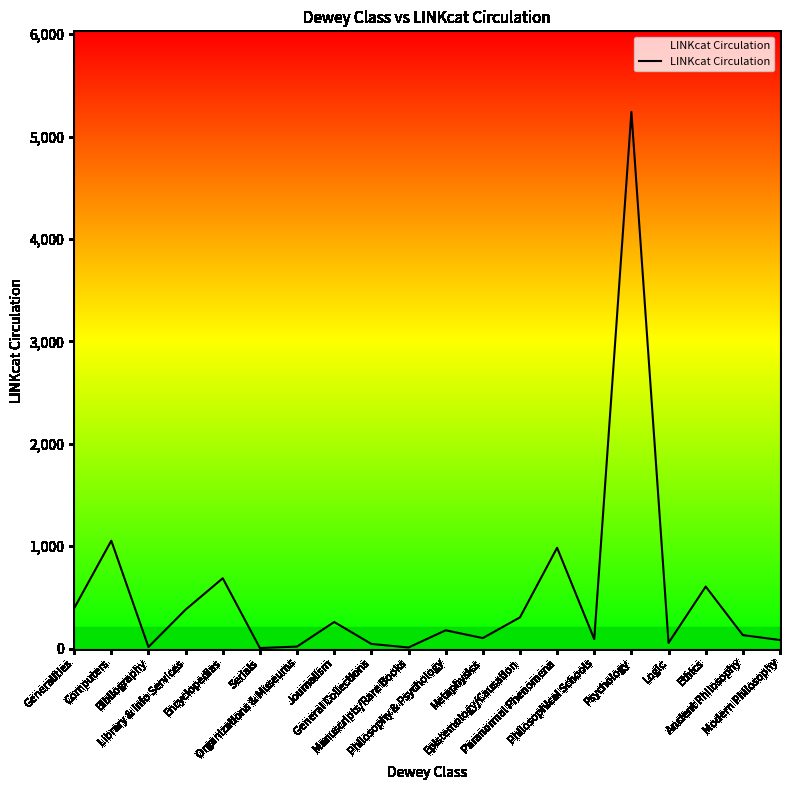

What is the difference between the maximum and minimum values?

5235